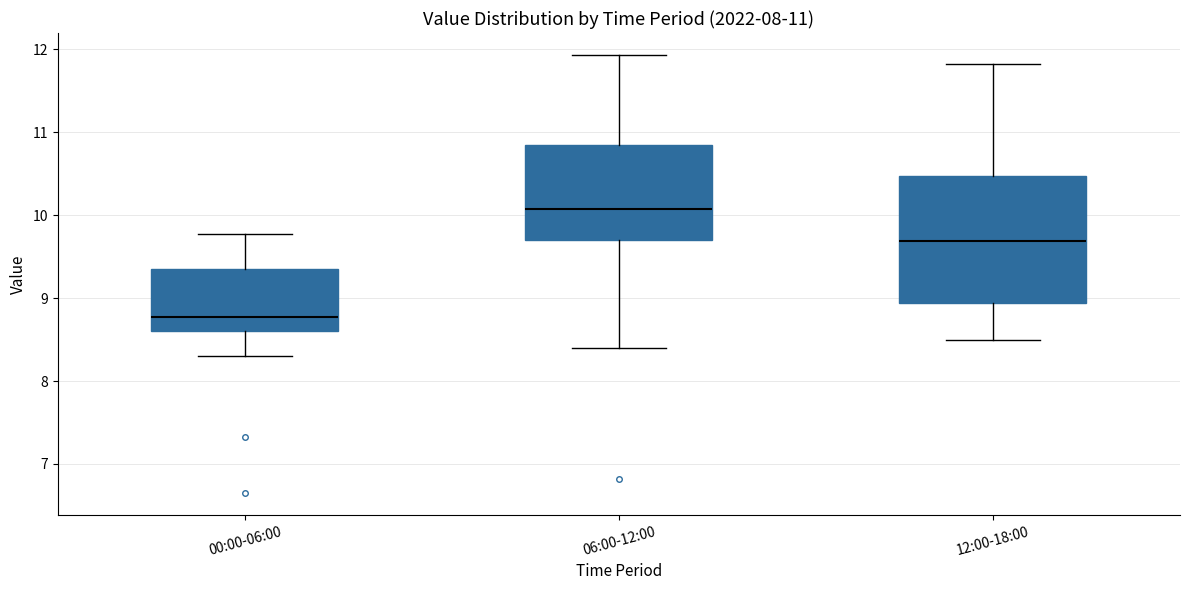

Which box's median line is the highest?

06:00-12:00